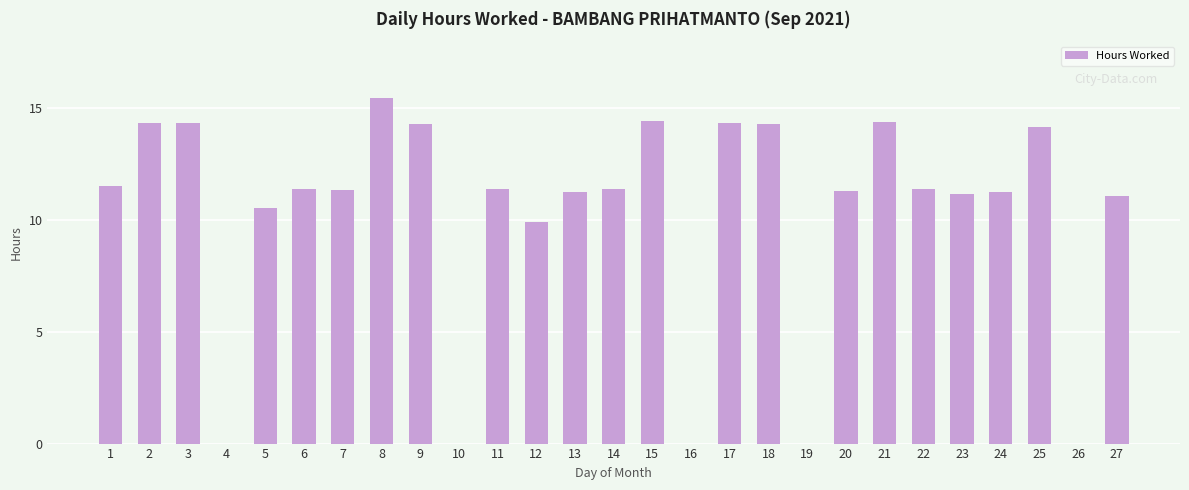

Are the bars horizontal?

No